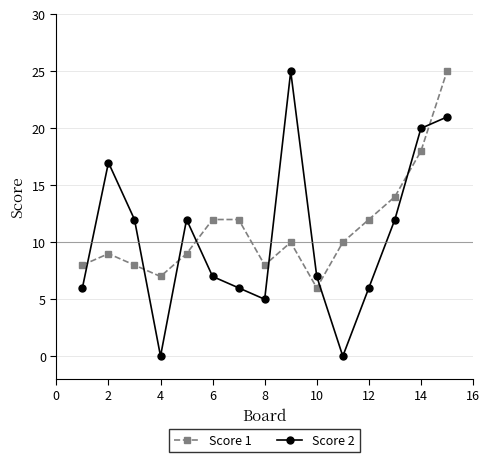

Count the number of data series in this chart.

2